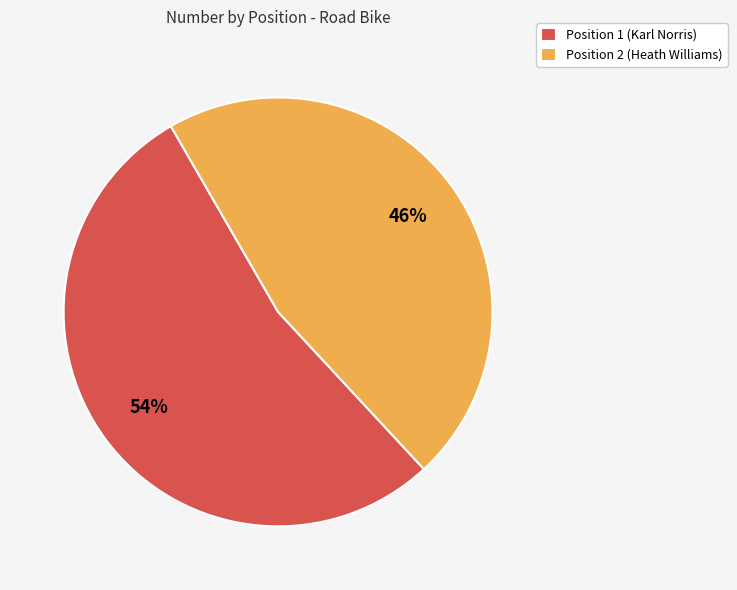

Is there any slice that represents more than half of the pie?

Yes